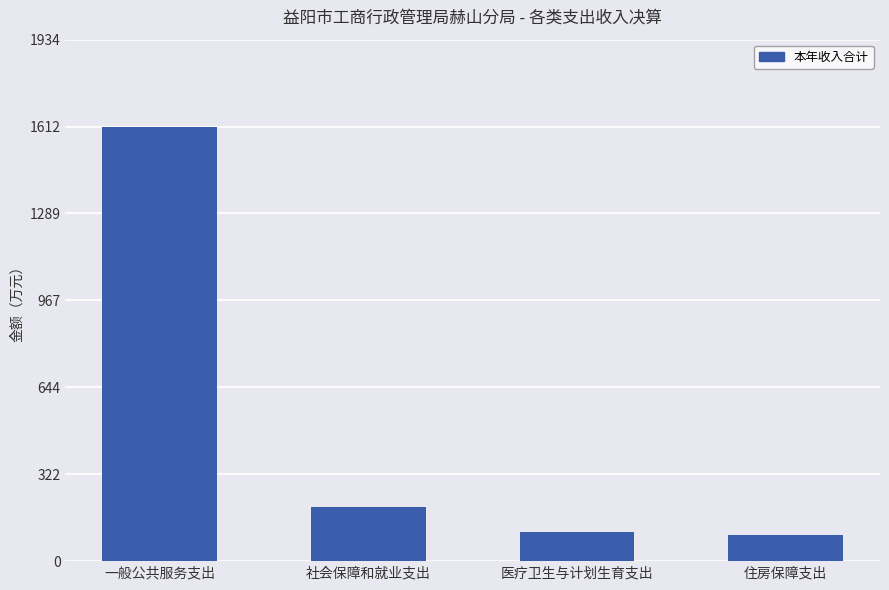

At which label is the value closest to 854?

社会保障和就业支出